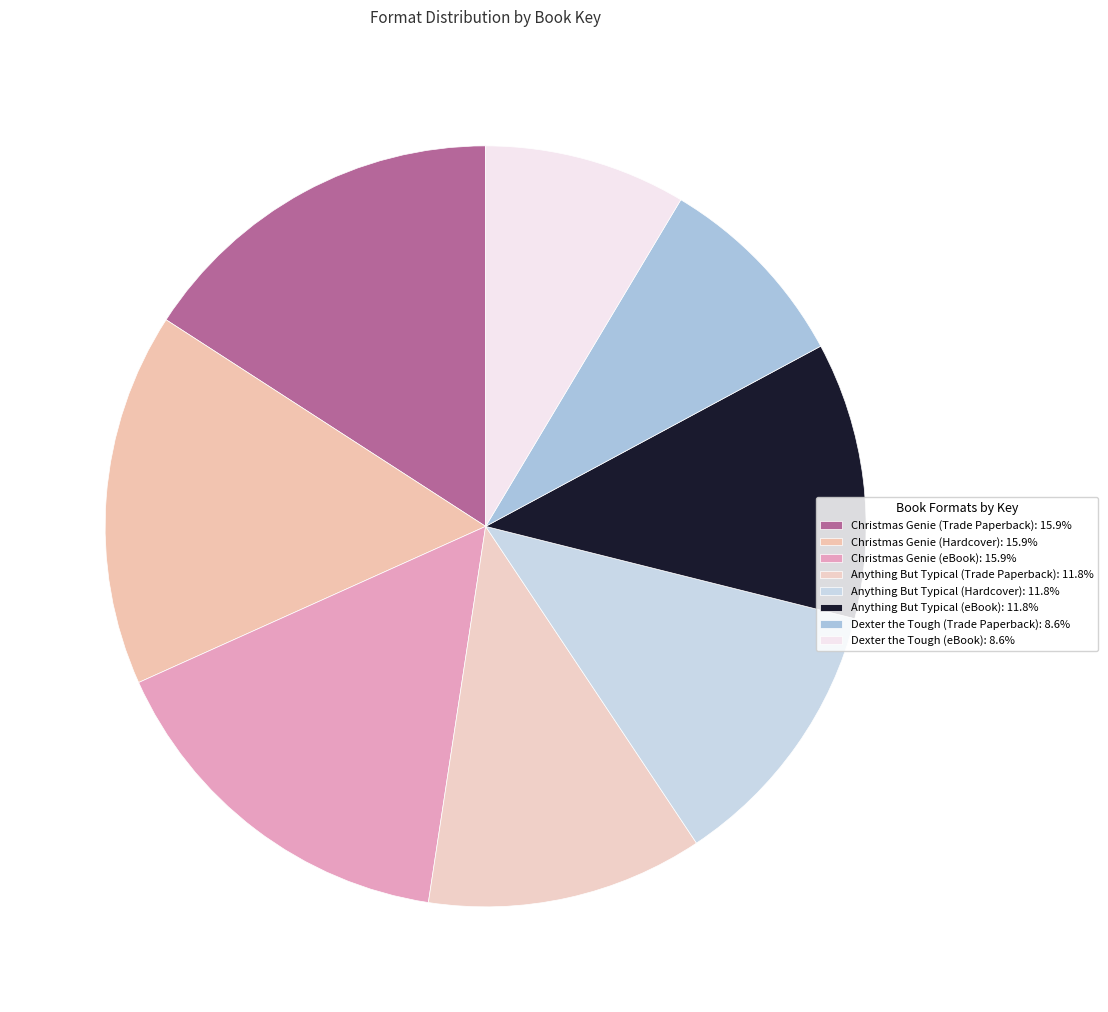

Which category has the smallest portion of the pie?

Dexter the Tough (Trade Paperback)